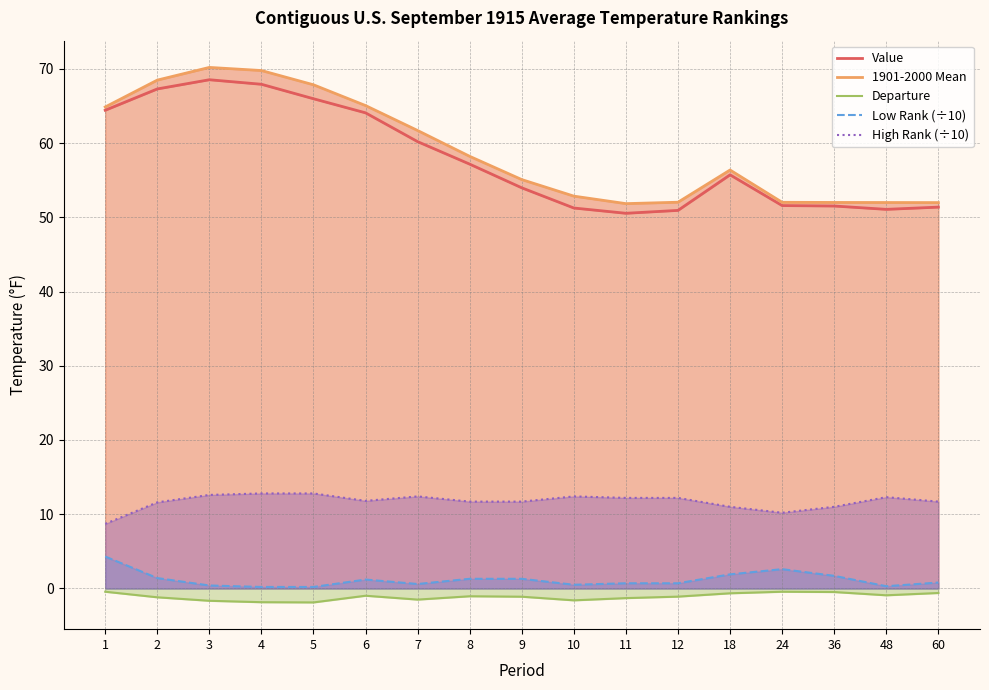

How many data points in Value are less than 55?

8